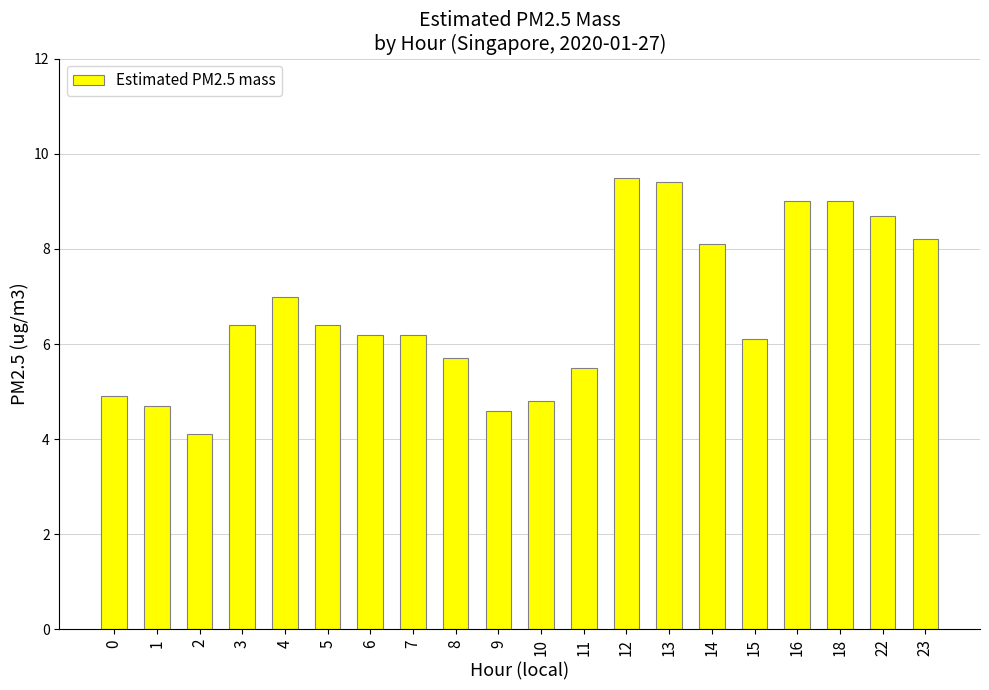

What is the sum of all values?

134.5